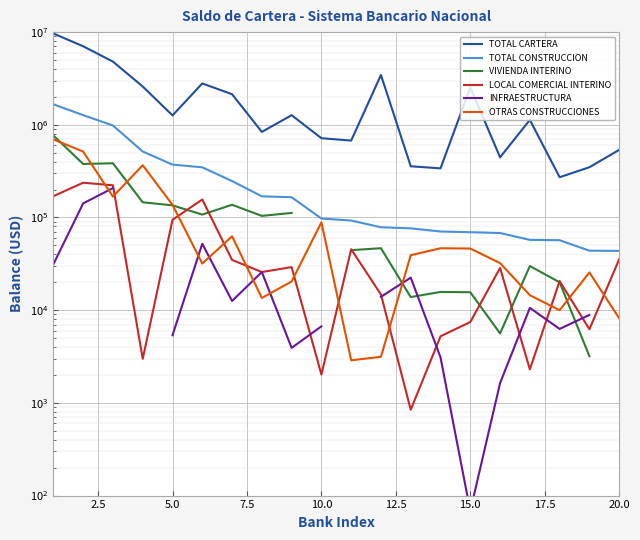

What is the value of the TOTAL CARTERA point at the 1st from the left?

9658746.4